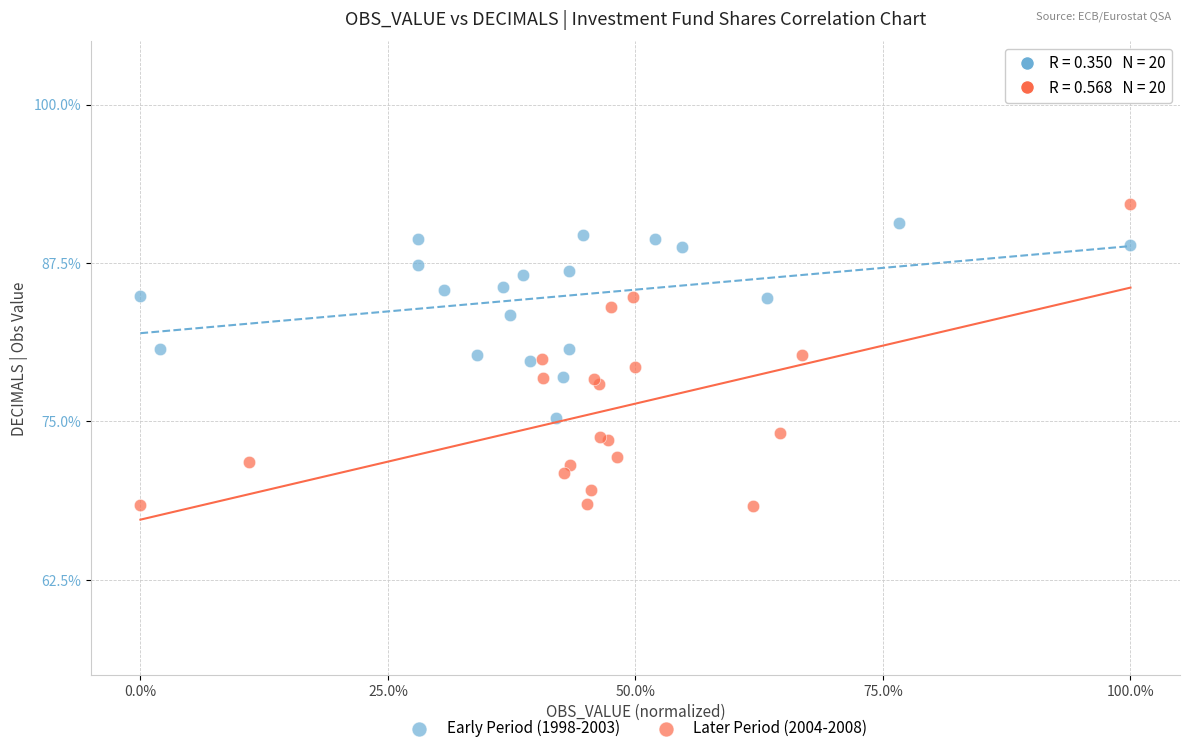

Which series reaches the minimum Y coordinate?

Later Period (2004-2008)